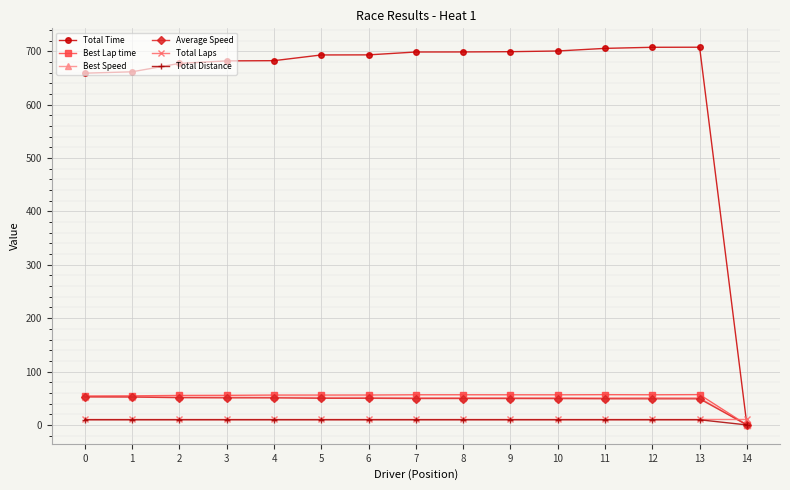

Which series has the widest spread of values?

Total Time